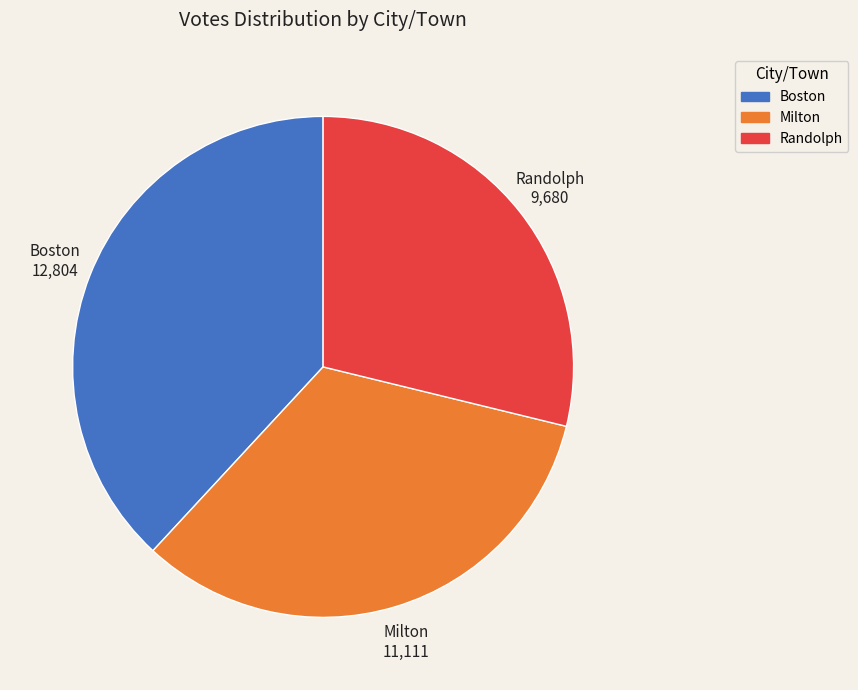

Which has a higher value, Milton or Boston?

Boston